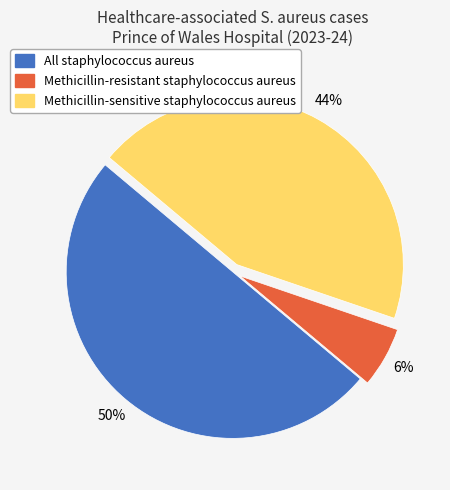

True or false: Methicillin-sensitive staphylococcus aureus accounts for 34% of the total.

False